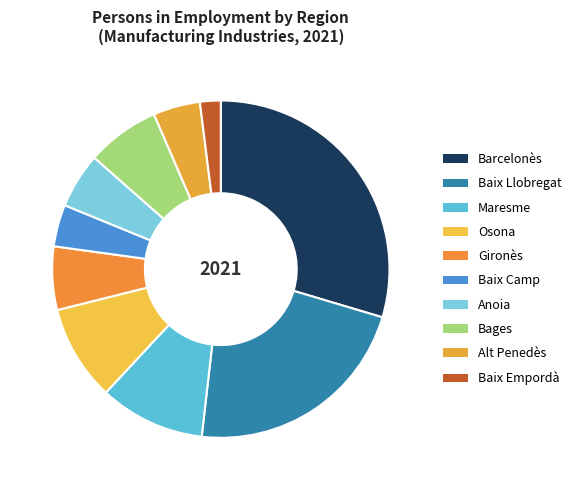

Does Bages account for over 50% of the chart?

No